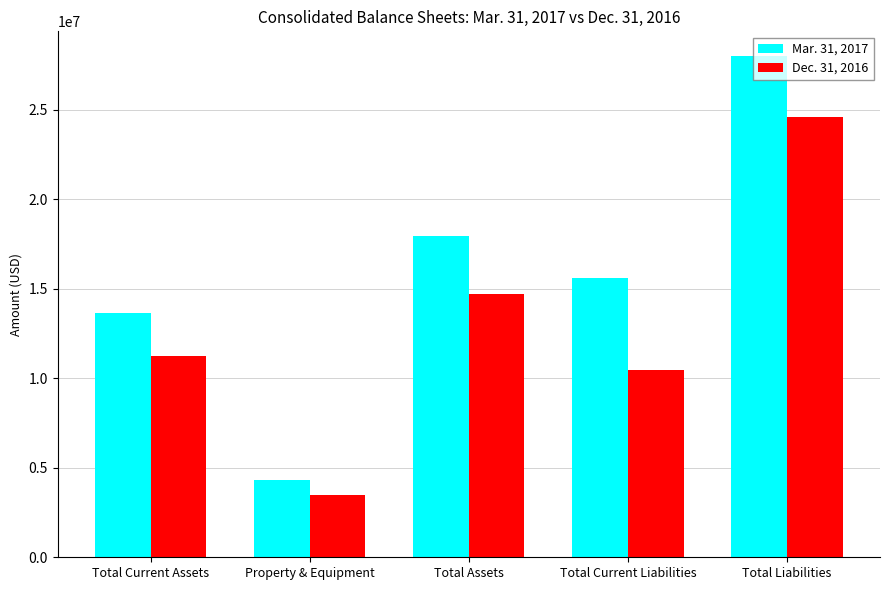

At which label is Mar. 31, 2017 closest to 16145880?

Total Current Liabilities